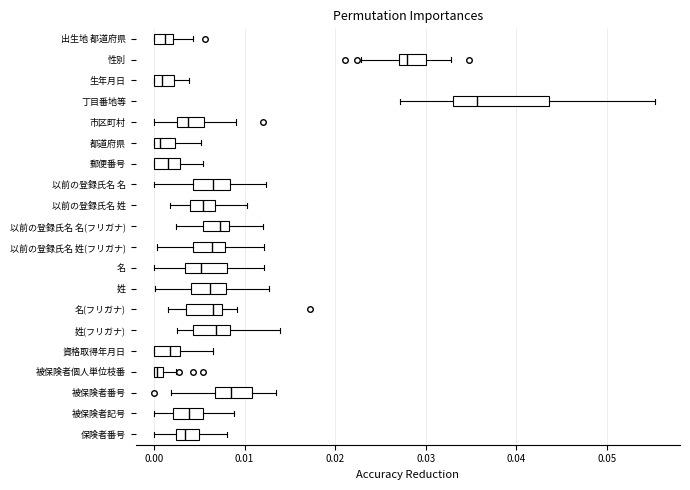

Where does the median line of the box for 姓(フリガナ) sit on the x-axis? The values are not printed on the chart, so give them approximately, as read against the axis.

0.007